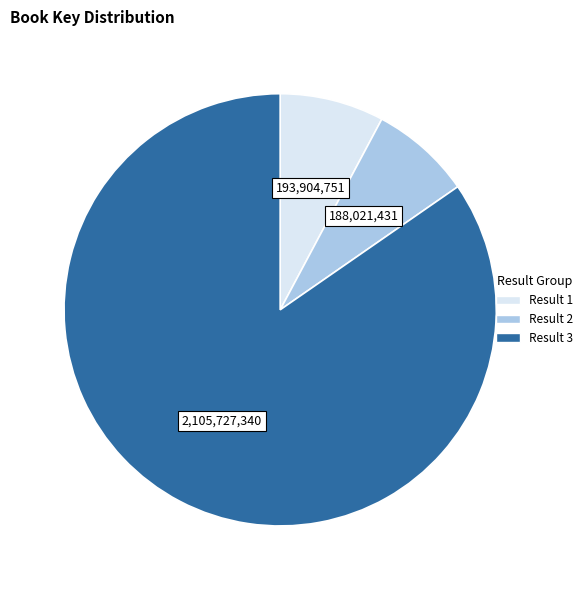

Does any single category account for the majority?

Yes